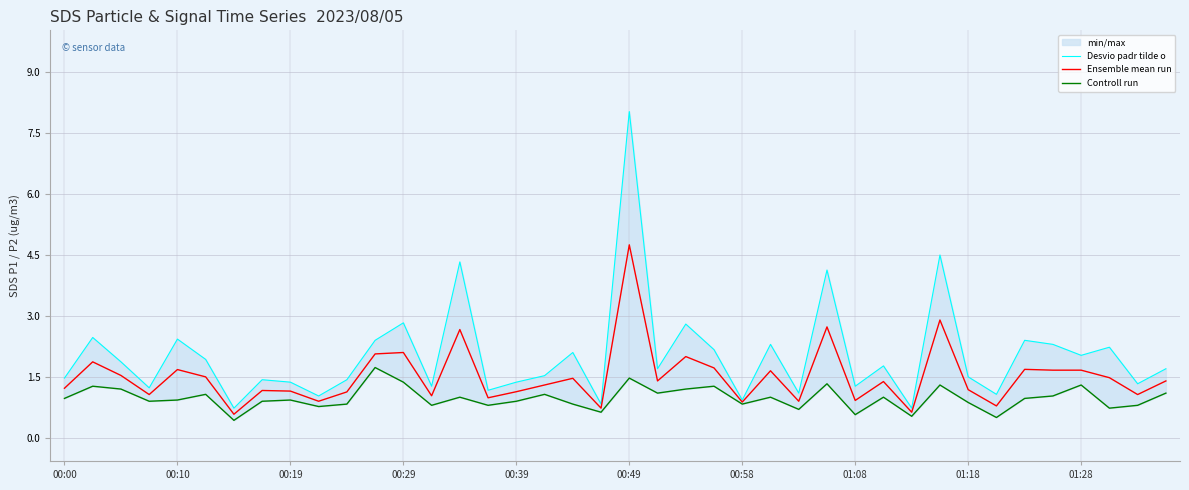

What is the minimum value shown in the chart?

0.4